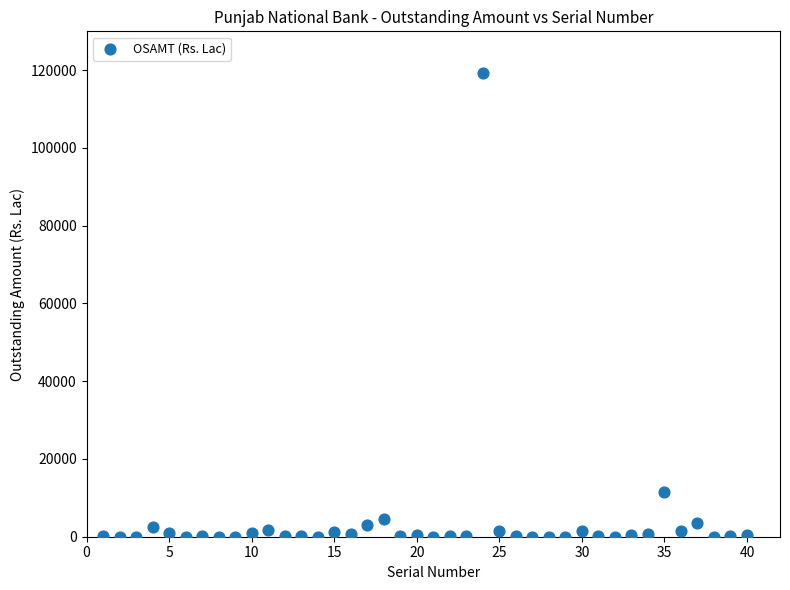

What is the range of Y values (max minus min)?

119308.1